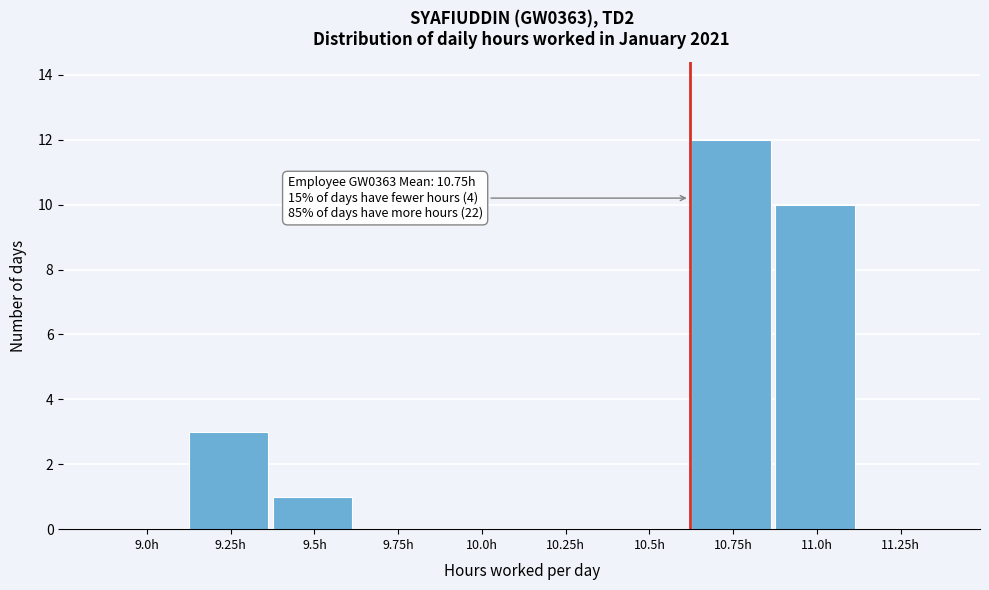

Reading left to right, list all the values displayed in this chart.

9.0h=0	9.25h=3	9.5h=1	9.75h=0	10.0h=0	10.25h=0	10.5h=0	10.75h=12	11.0h=10	11.25h=0